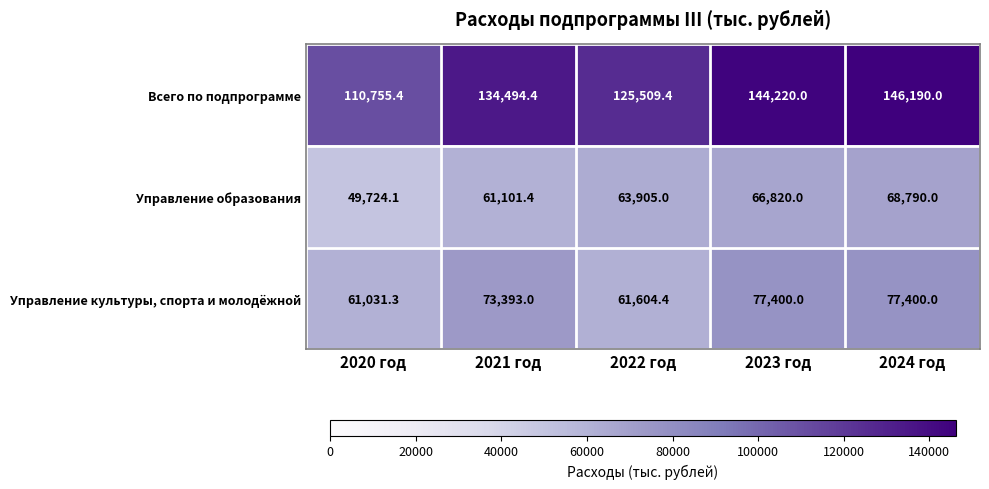

What is the maximum value shown in the chart?

146190.0